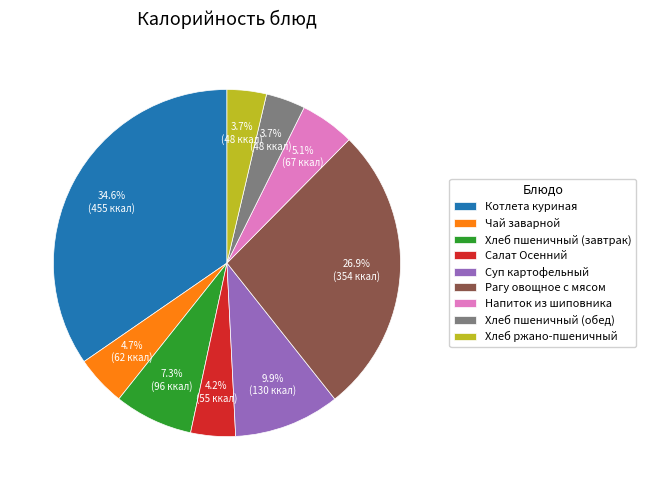

Between Рагу овощное с мясом and Котлета куриная, which is larger?

Котлета куриная